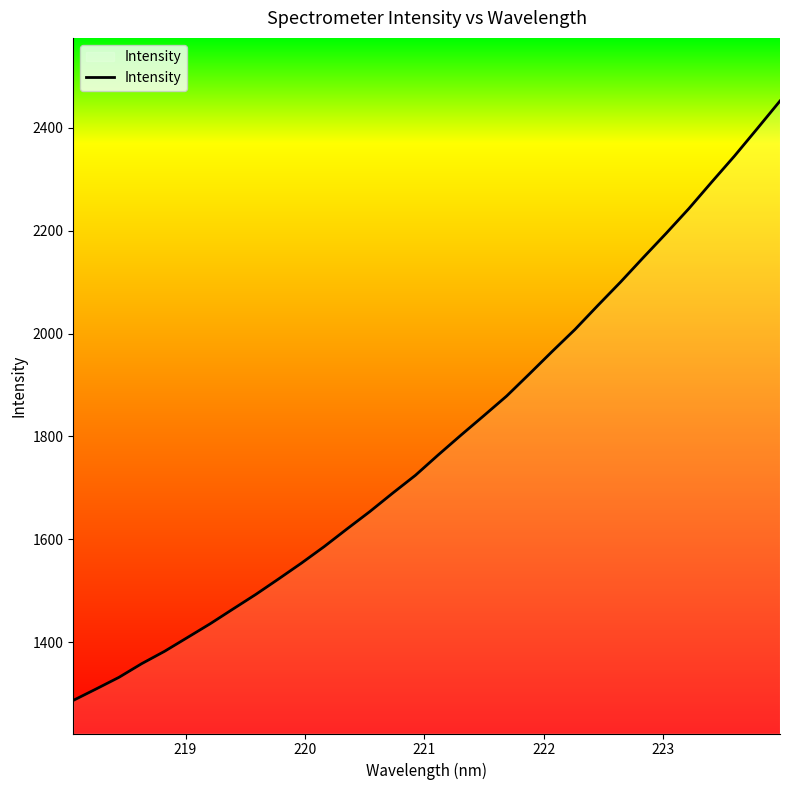

What is the difference between the maximum and minimum values?

1165.0